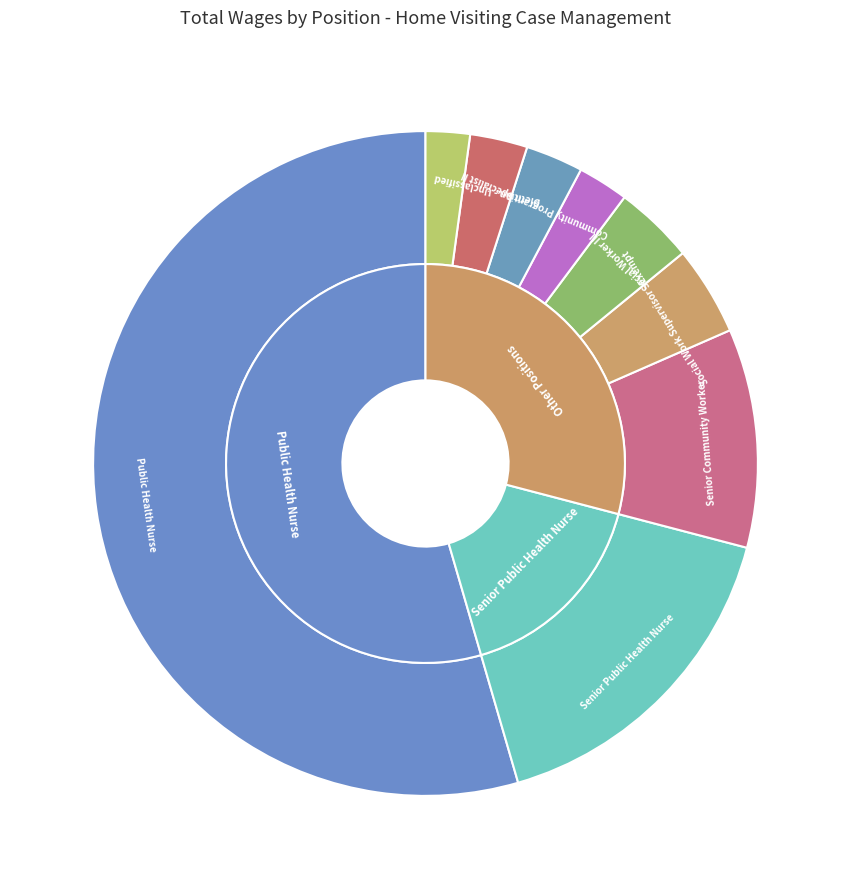

What is the change in value from Public Health Nurse to Social Work Supervisor - Exempt?

-1243084